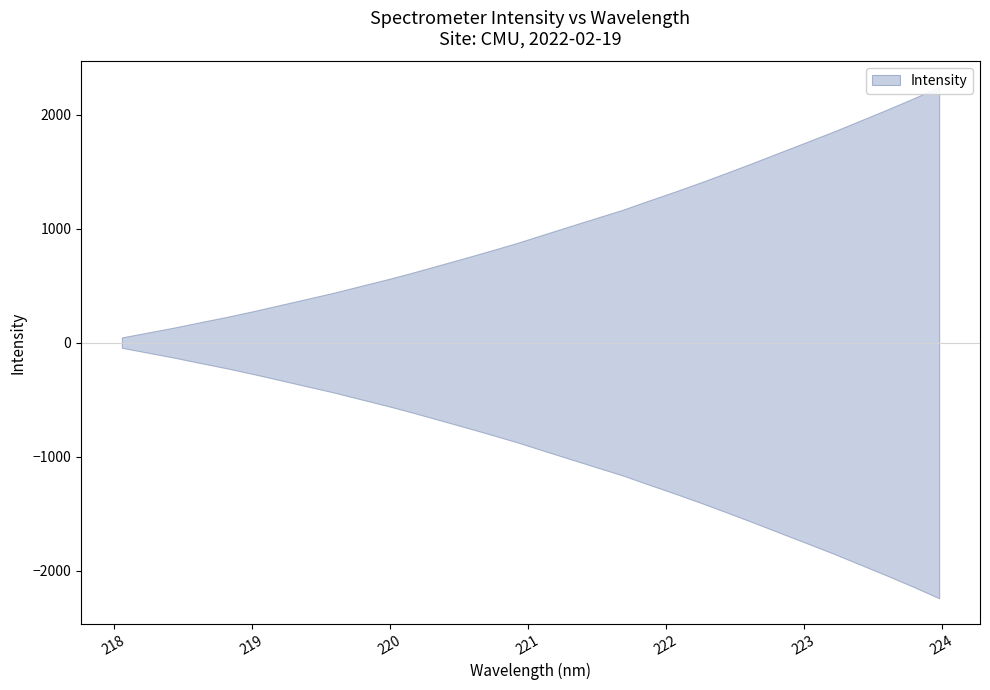

How many values are below 2948?

16